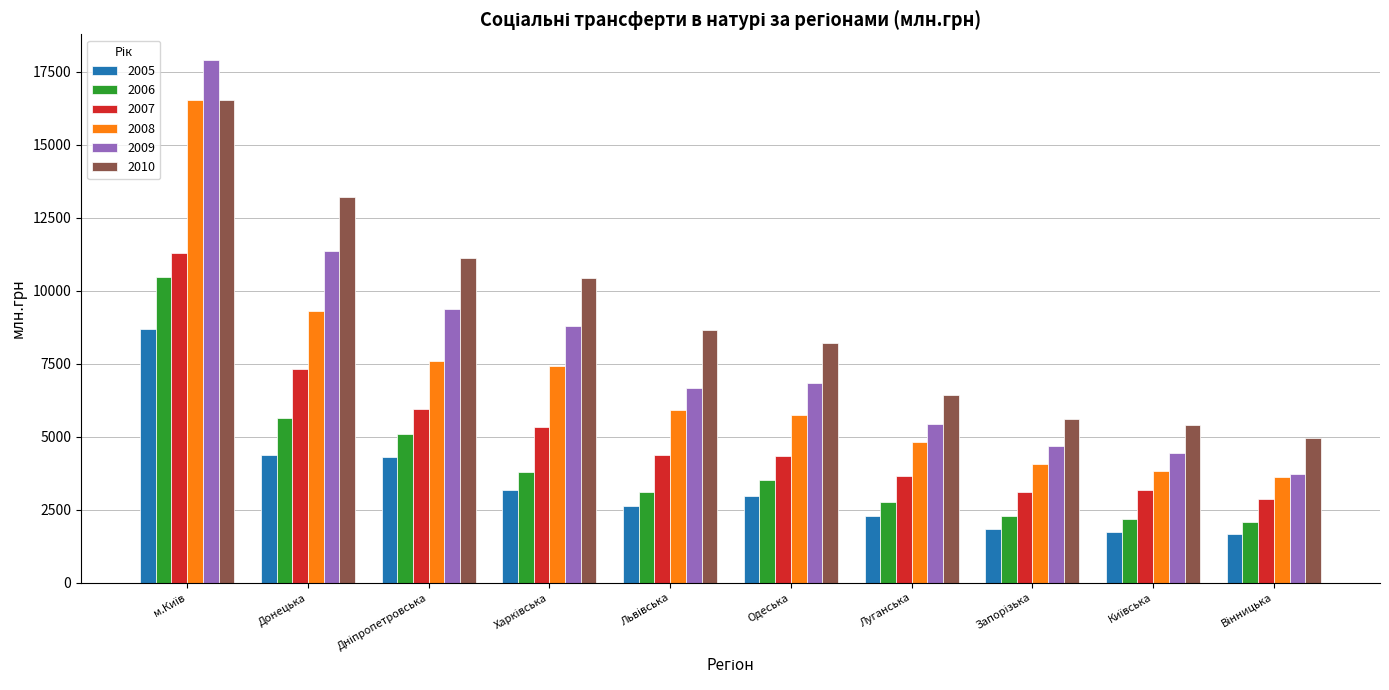

What is the minimum value shown in the chart?

1678